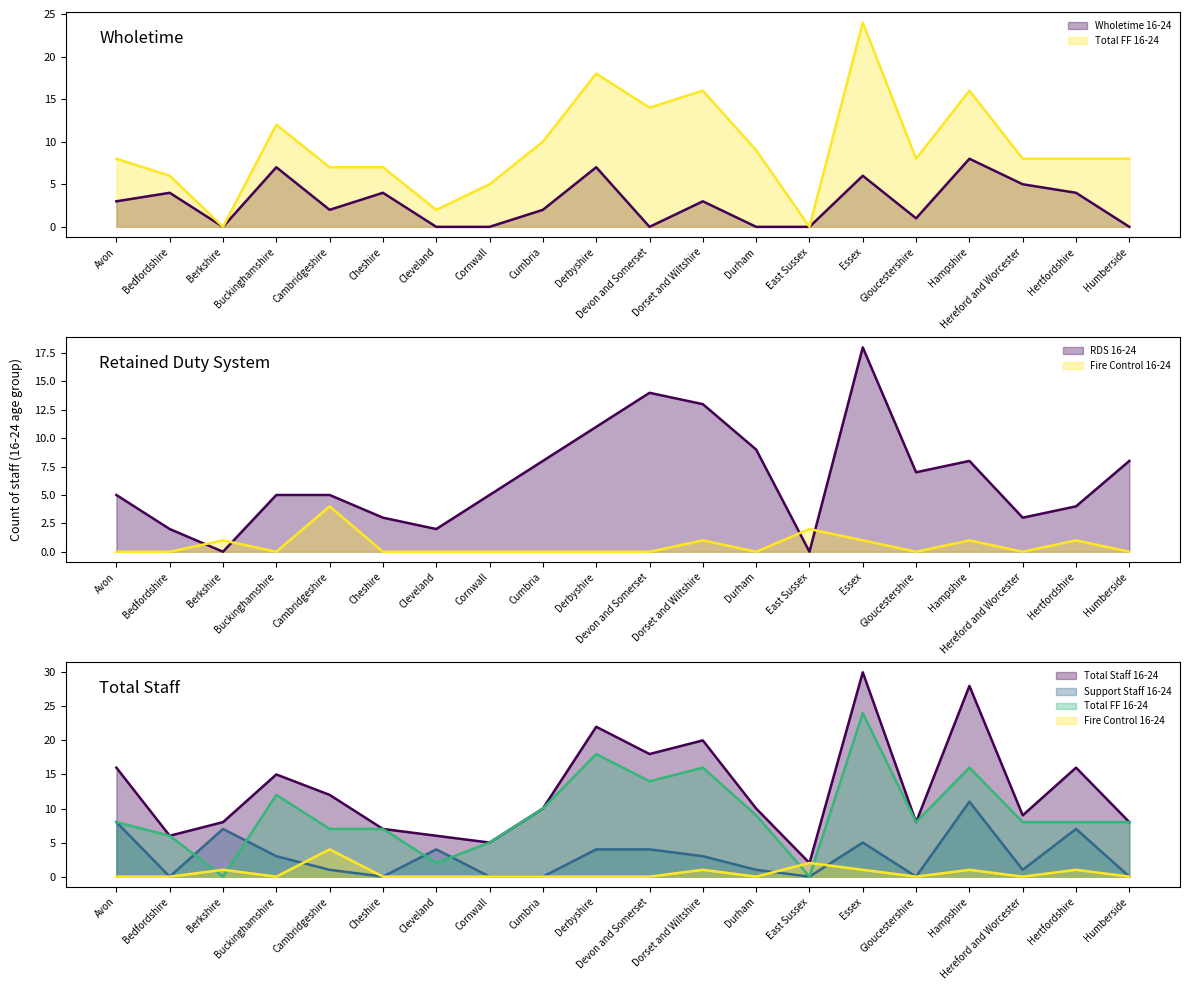

How many values in Total FF 16-24 are above zero?

18